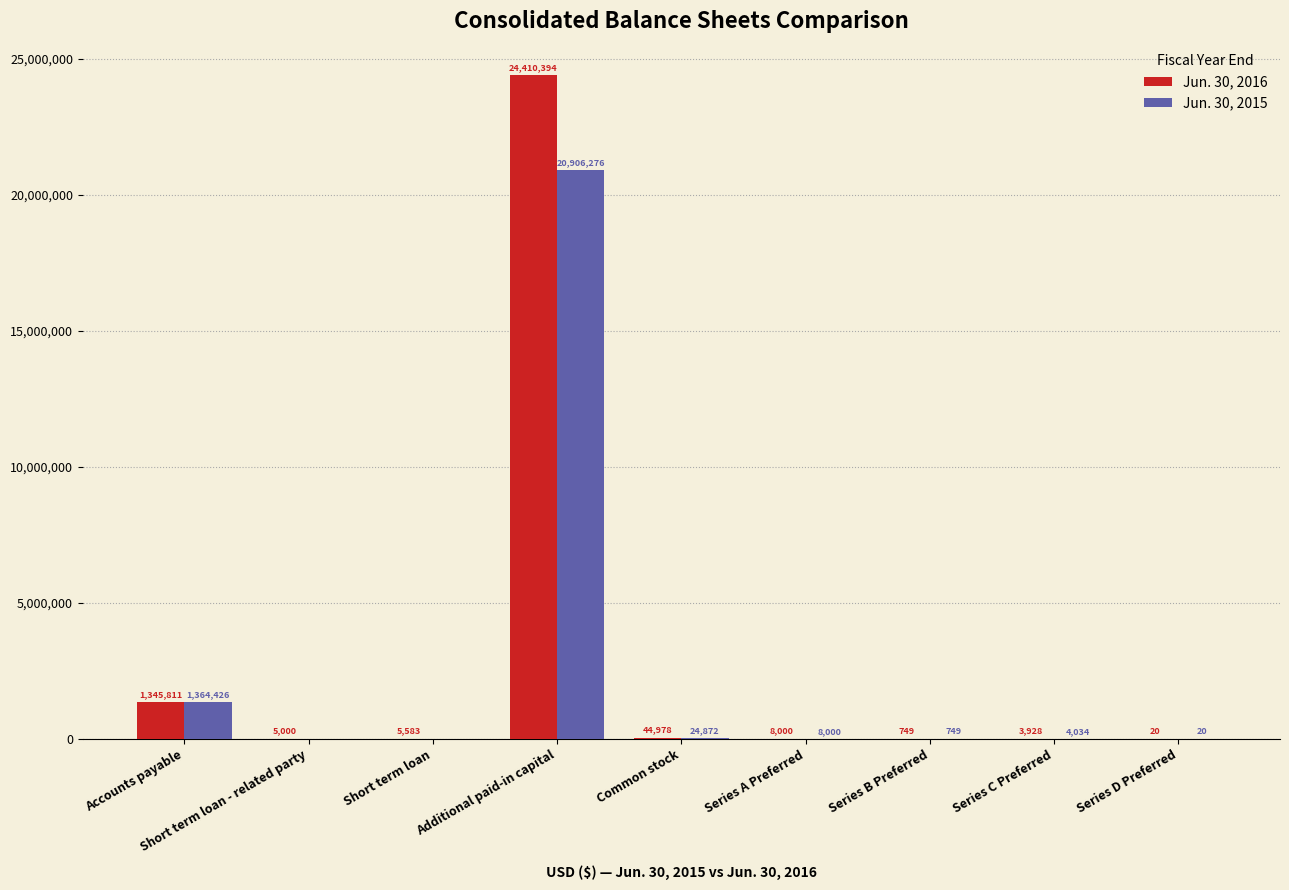

Between Common stock and Series A Preferred, which series saw the biggest shift?

Jun. 30, 2016